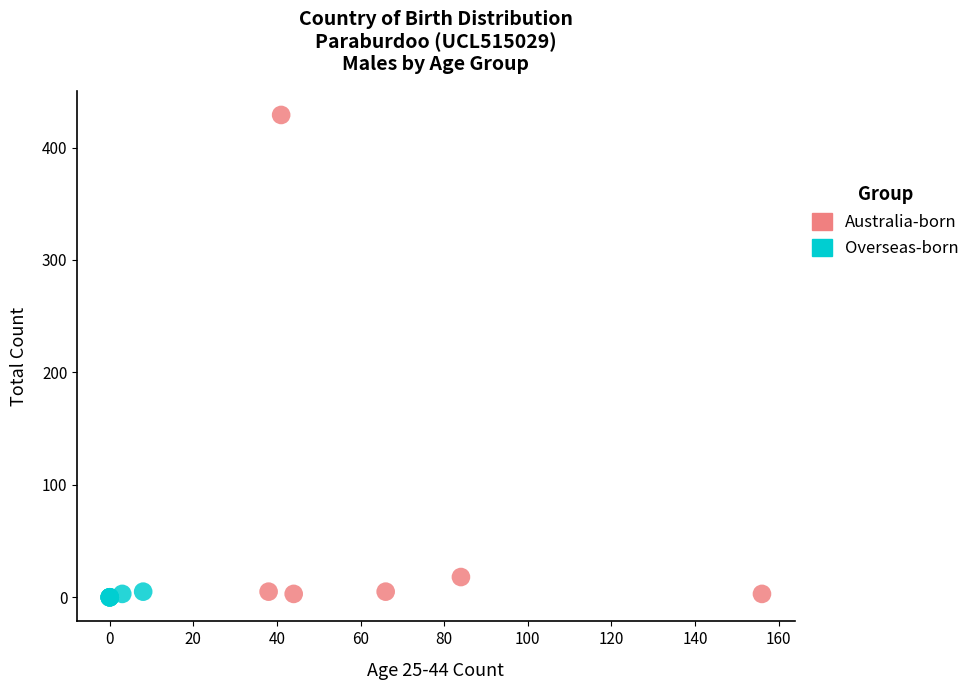

Which series reaches the maximum Y coordinate?

Australia-born